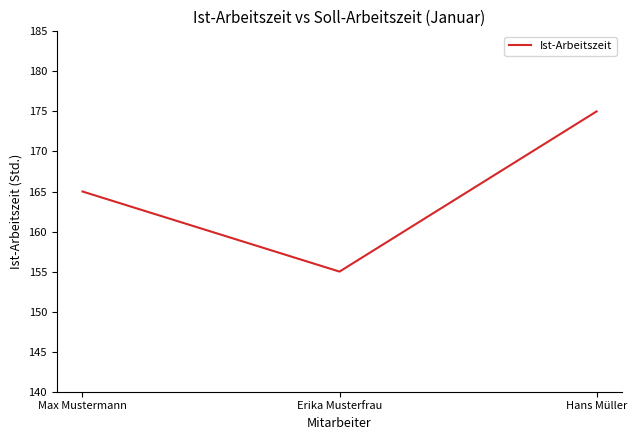

How many series are shown in this chart?

1